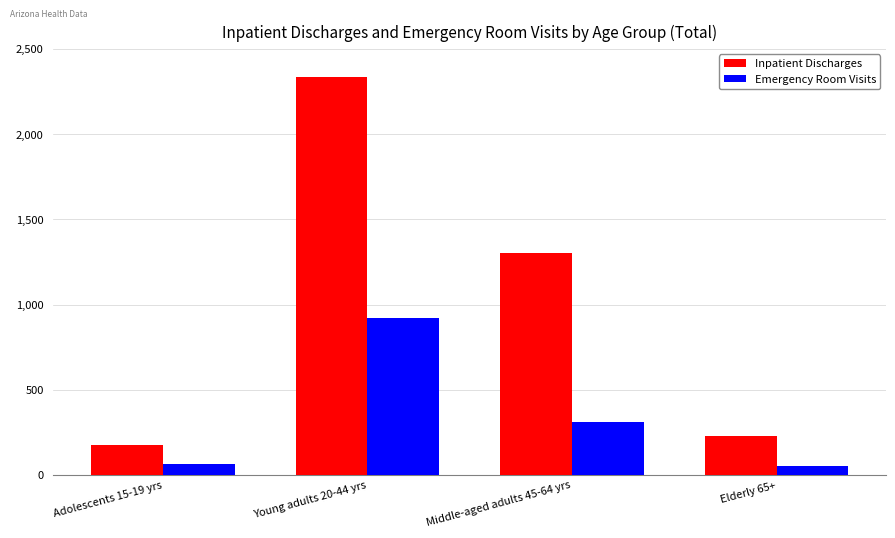

The value of Inpatient Discharges at Young adults 20-44 yrs is 1162. True or false?

False